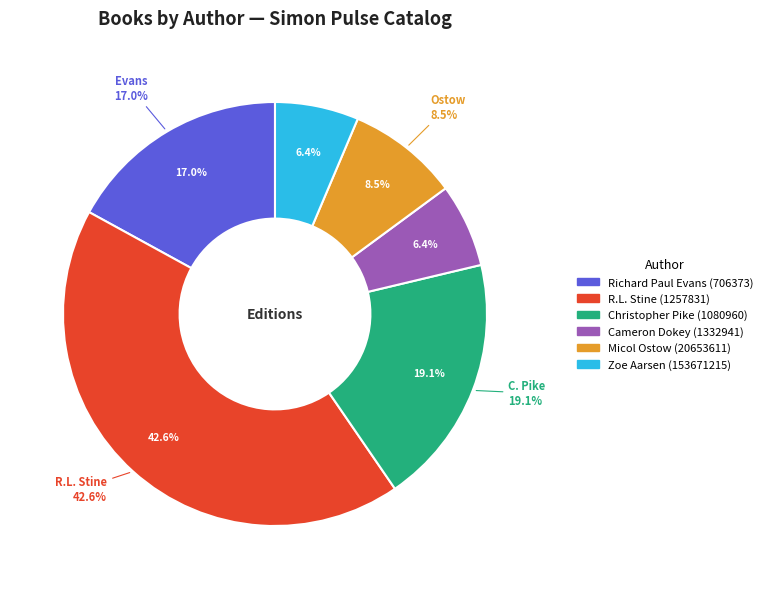

To the nearest percent, what is the difference between the largest and smallest slice percentages?

36%